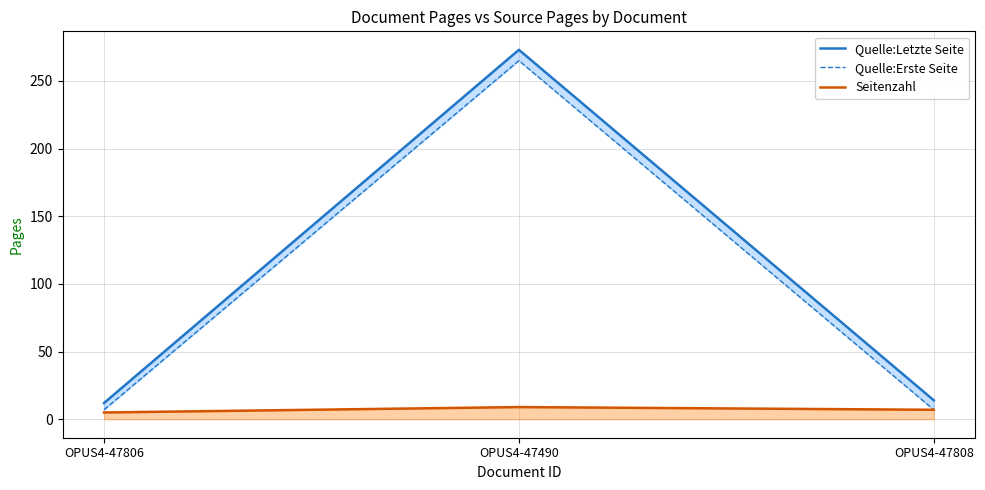

List the series in order of their peak value, lowest first.

Seitenzahl, Quelle:Erste Seite, Quelle:Letzte Seite